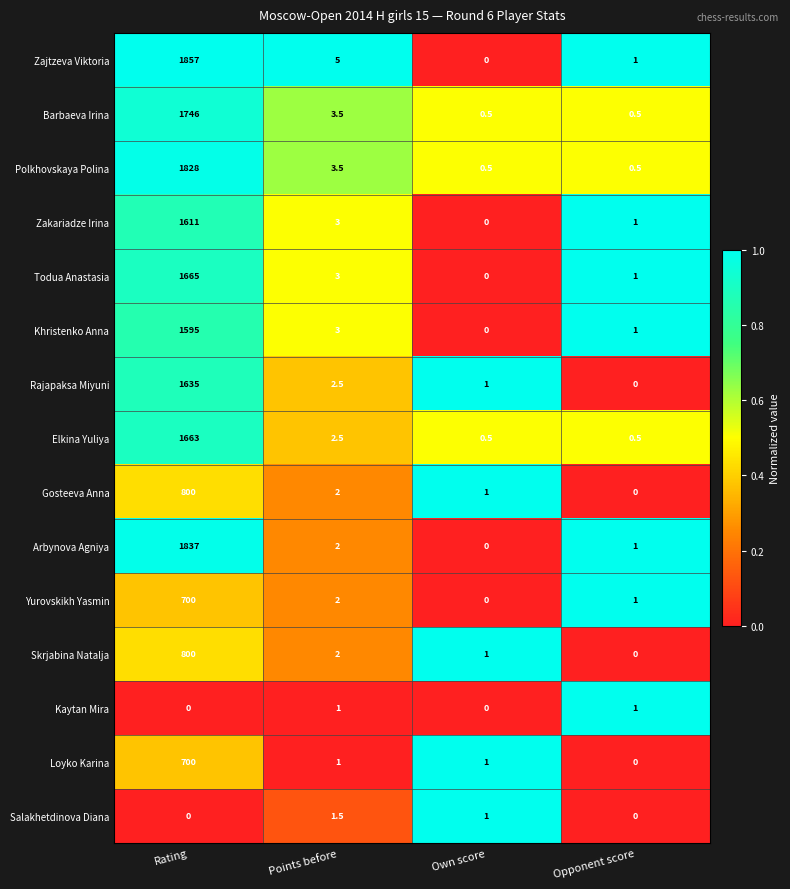

What is the sum of the Zakariadze Irina values at Points before and Rating?

1614.0